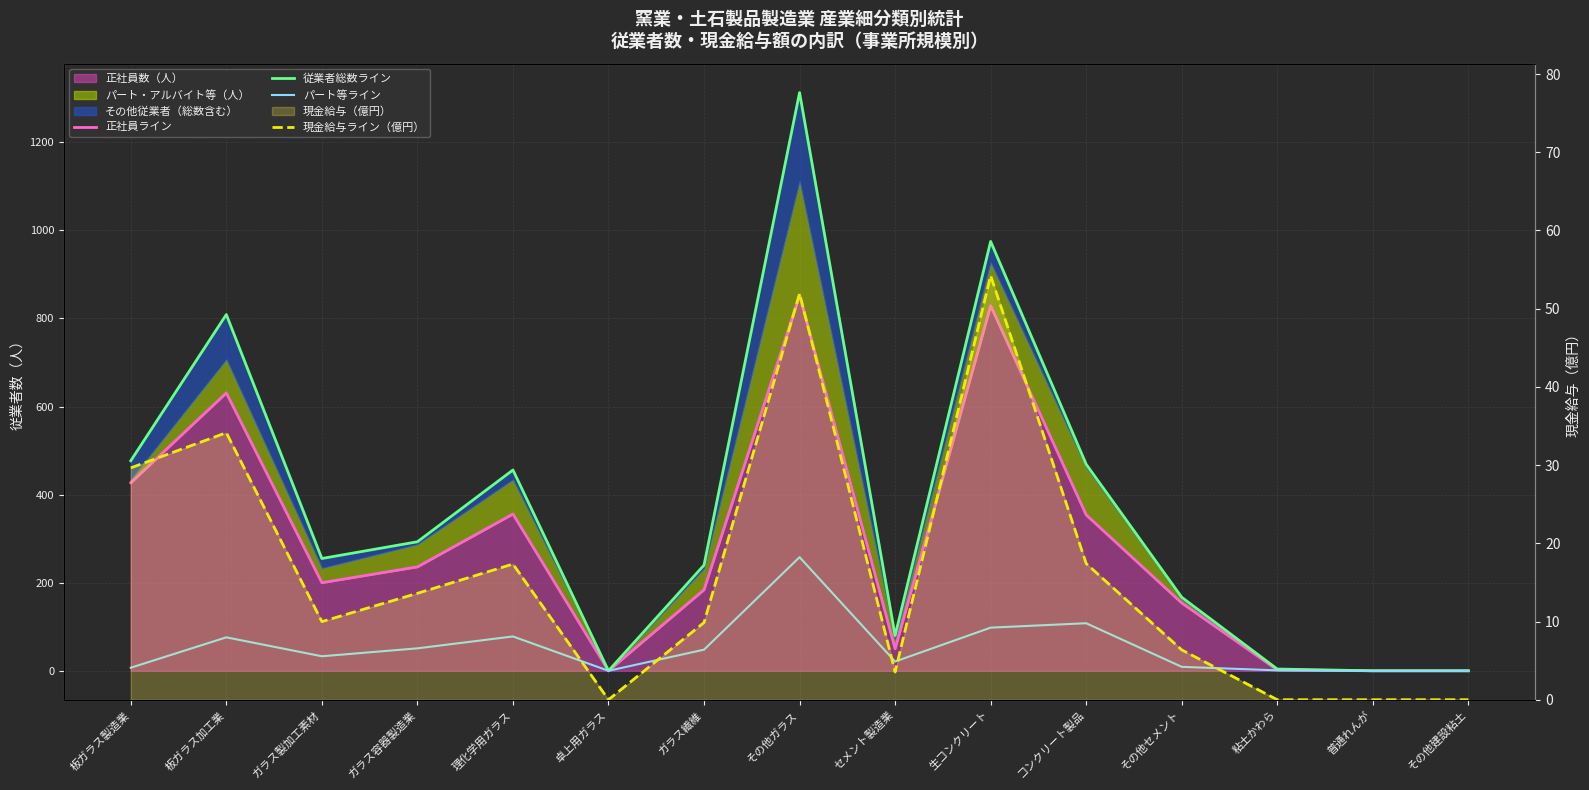

Reading left to right, what are all the values shown in this chart?

正社員ライン: 板ガラス製造業=427.0	板ガラス加工業=631.0	ガラス製加工素材=200.0	ガラス容器製造業=236.0	理化学用ガラス=356.0	卓上用ガラス=0.0	ガラス繊維=184.0	その他ガラス=853.0	セメント製造業=50.0	生コンクリート=829.0	コンクリート製品=354.0	その他セメント=154.0	粘土かわら=2.0	普通れんが=0.0	その他建設粘土=0.0
従業者総数ライン: 板ガラス製造業=477.0	板ガラス加工業=809.0	ガラス製加工素材=255.0	ガラス容器製造業=293.0	理化学用ガラス=456.0	卓上用ガラス=0.0	ガラス繊維=240.0	その他ガラス=1313.0	セメント製造業=80.0	生コンクリート=975.0	コンクリート製品=469.0	その他セメント=167.0	粘土かわら=4.0	普通れんが=0.0	その他建設粘土=0.0
パート等ライン: 板ガラス製造業=7.0	板ガラス加工業=76.0	ガラス製加工素材=33.0	ガラス容器製造業=51.0	理化学用ガラス=78.0	卓上用ガラス=0.0	ガラス繊維=48.0	その他ガラス=258.0	セメント製造業=21.0	生コンクリート=98.0	コンクリート製品=108.0	その他セメント=9.0	粘土かわら=1.0	普通れんが=0.0	その他建設粘土=0.0
現金給与ライン（億円）: 板ガラス製造業=29.6	板ガラス加工業=34.1	ガラス製加工素材=10.0	ガラス容器製造業=13.6	理化学用ガラス=17.3	卓上用ガラス=0.0	ガラス繊維=9.9	その他ガラス=51.9	セメント製造業=3.5	生コンクリート=54.2	コンクリート製品=17.4	その他セメント=6.4	粘土かわら=0.0	普通れんが=0.0	その他建設粘土=0.0